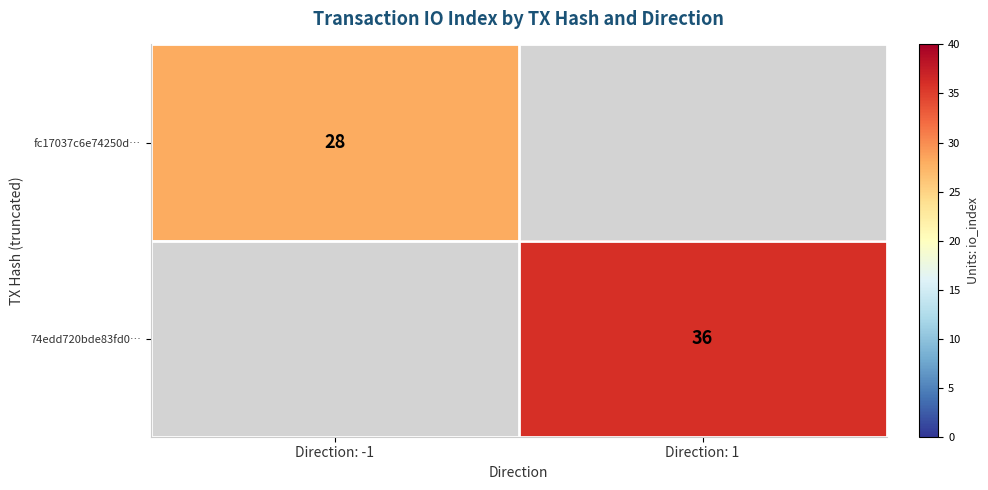

True or false: 74edd720bde83fd0… has a value of 19 at Direction: 1.

False